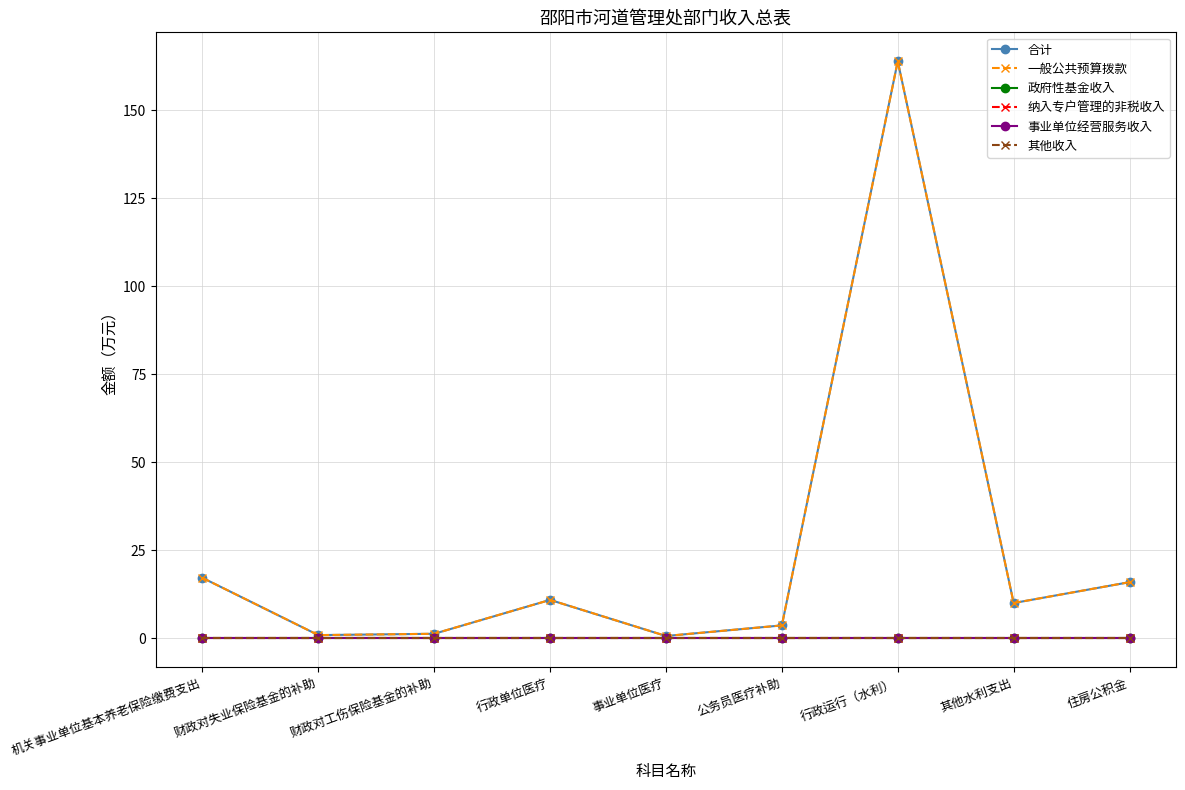

Between 行政单位医疗 and 其他水利支出, which is larger?

行政单位医疗